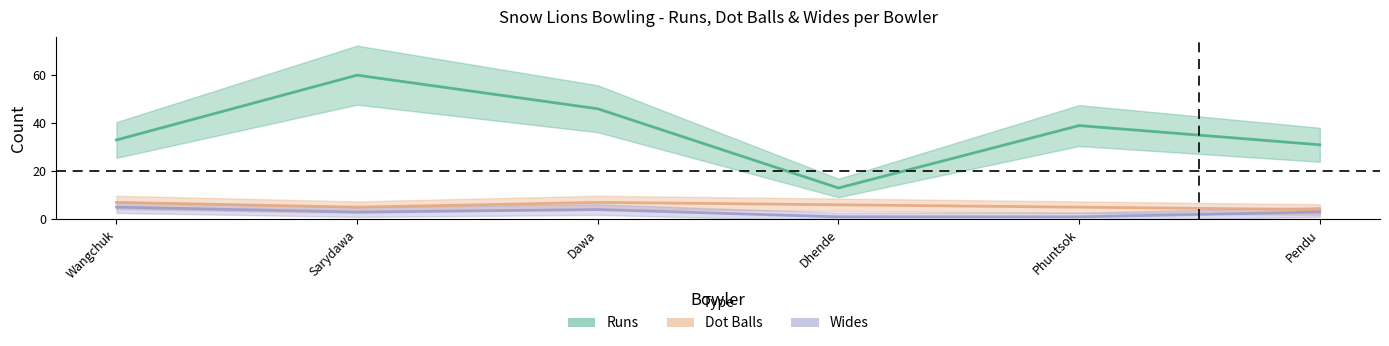

At Dawa, list the series in order from largest to smallest.

Runs, Dot Balls, Wides